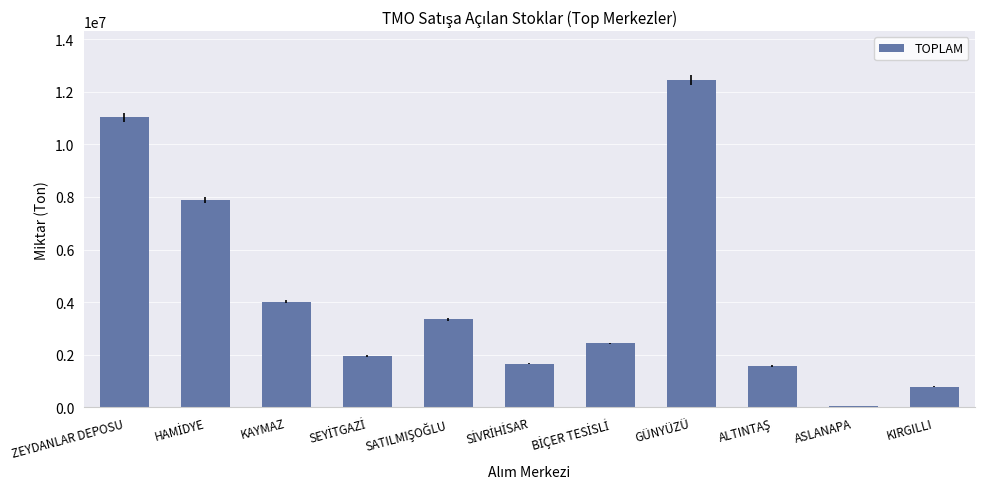

What is the label of the 11th bar from the left?

KIRGILLI